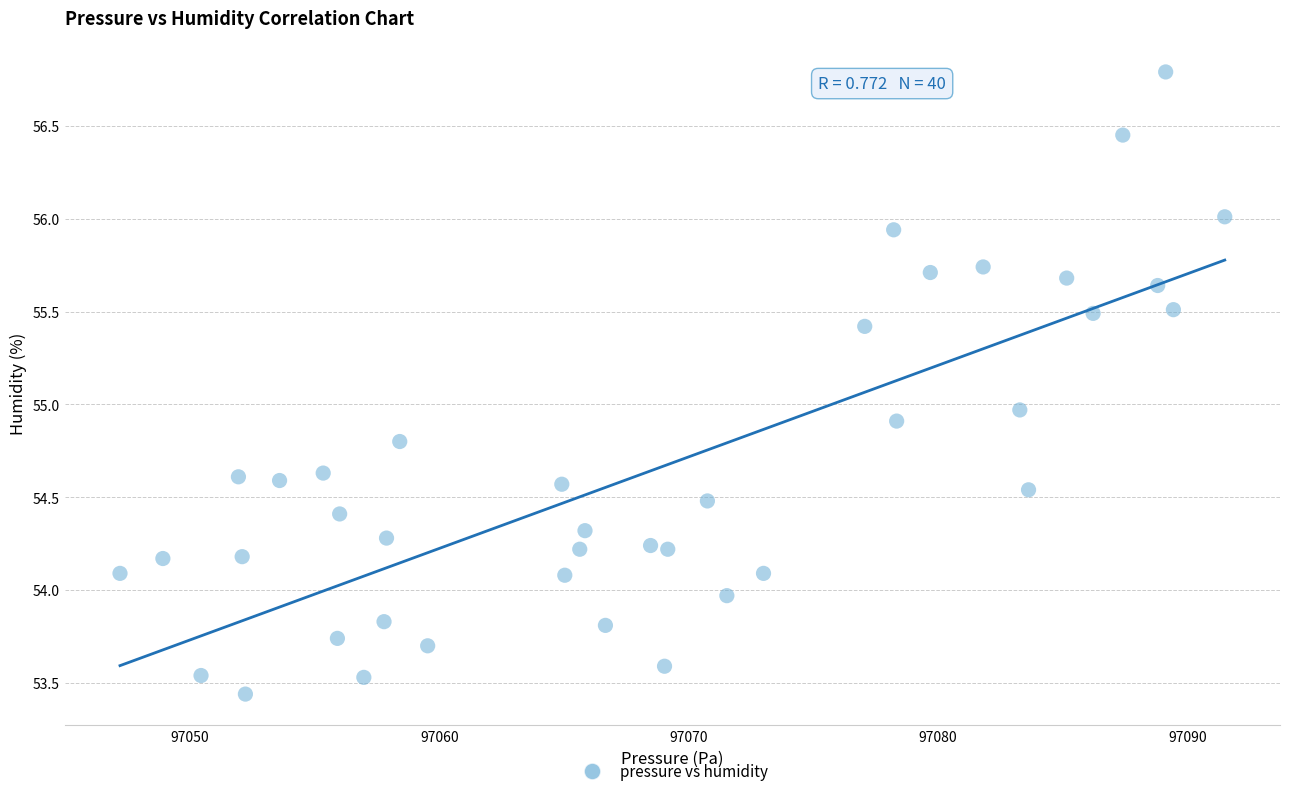

What is the range of X values (max minus min)?

44.3